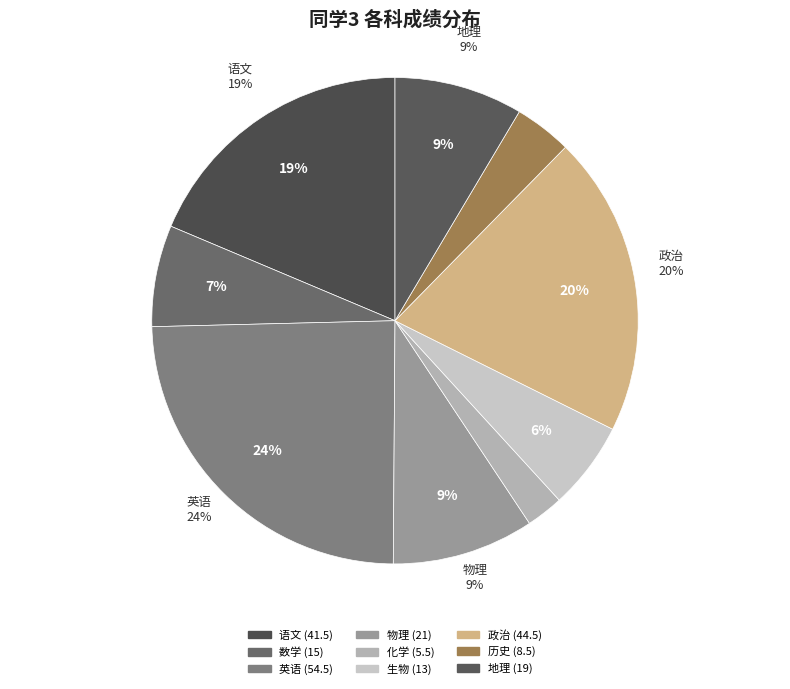

Count the number of slices in the pie.

9